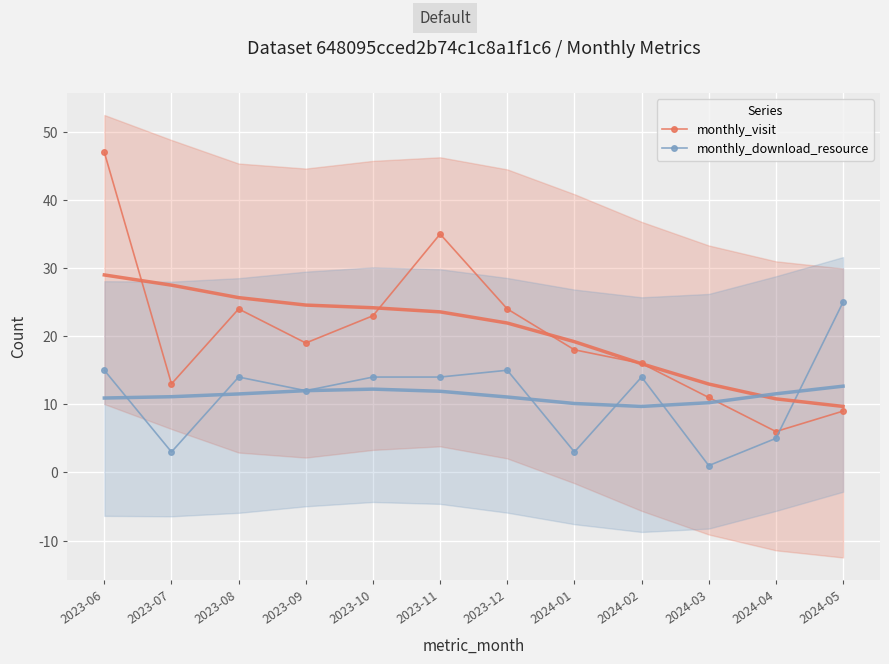

How many interior local peaks does the monthly_download_resource series have?

3